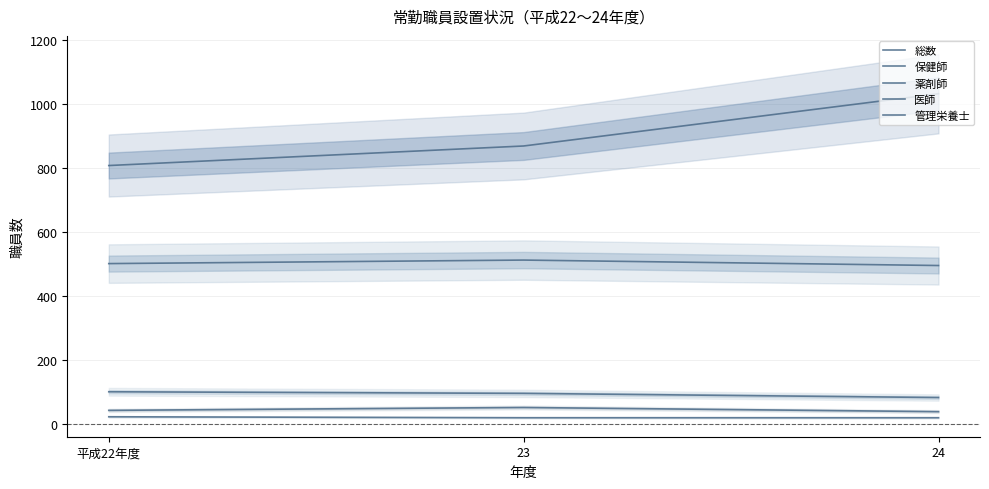

Count the number of data series in this chart.

5